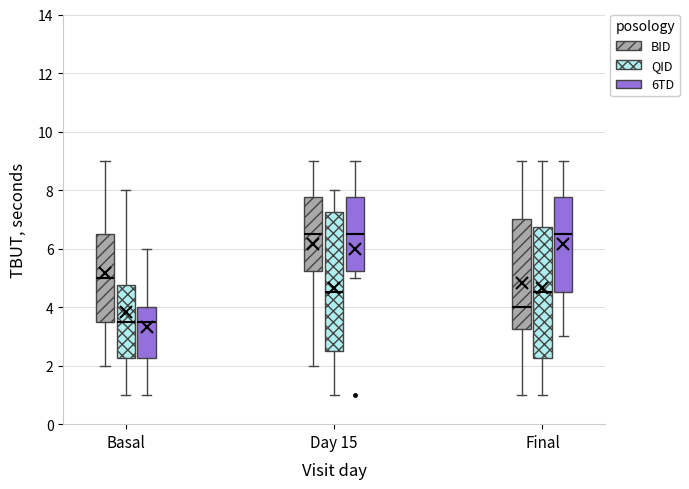

Reading left to right, transcribe this box plot: for each box, give where its median line is, the range the box spans, and where its two whiskers end, as read against the y-axis. The values are not printed on the chart, so give them approximately, as read against the axis.

Basal (BID): median 5.0, box 3.6 to 6.6, whiskers 2.0 to 9.0
Basal (QID): median 3.6, box 2.2 to 4.8, whiskers 1.0 to 8.0
Basal (6TD): median 3.6, box 2.2 to 4.0, whiskers 1.0 to 6.0
Day 15 (BID): median 6.6, box 5.2 to 7.8, whiskers 2.0 to 9.0
Day 15 (QID): median 4.6, box 2.6 to 7.2, whiskers 1.0 to 8.0
Day 15 (6TD): median 6.6, box 5.2 to 7.8, whiskers 5.0 to 9.0
Final (BID): median 4.0, box 3.2 to 7.0, whiskers 1.0 to 9.0
Final (QID): median 4.6, box 2.2 to 6.8, whiskers 1.0 to 9.0
Final (6TD): median 6.6, box 4.6 to 7.8, whiskers 3.0 to 9.0